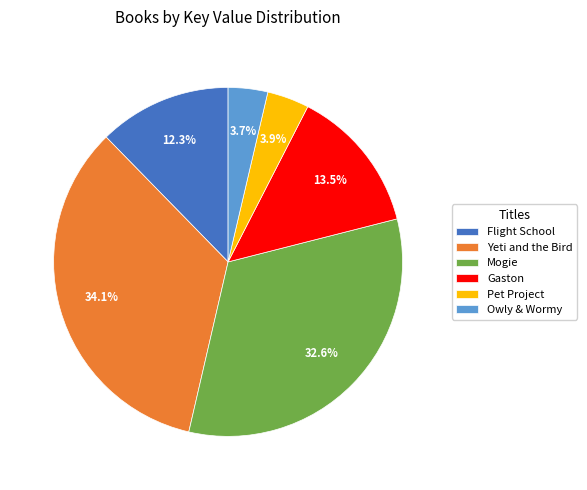

To the nearest percent, what is the average slice percentage?

17%